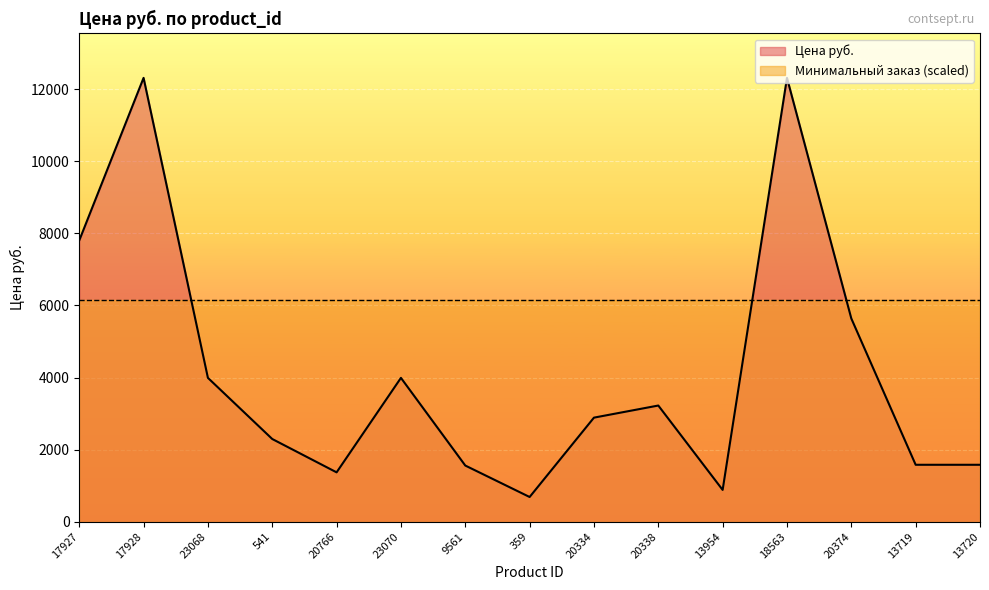

What position from the left is 18563?

12